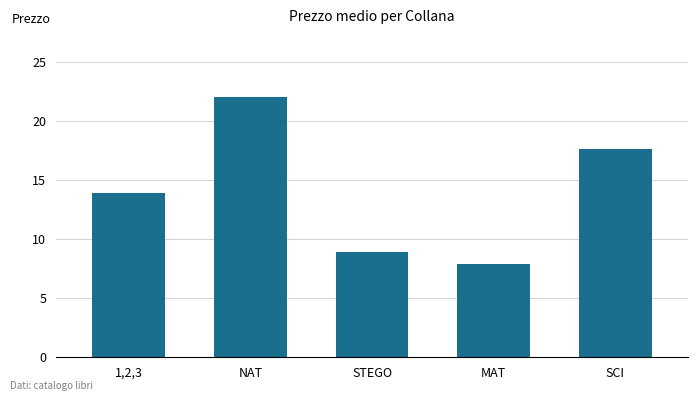

Rank the categories by value from lowest to highest.

MAT, STEGO, 1,2,3, SCI, NAT